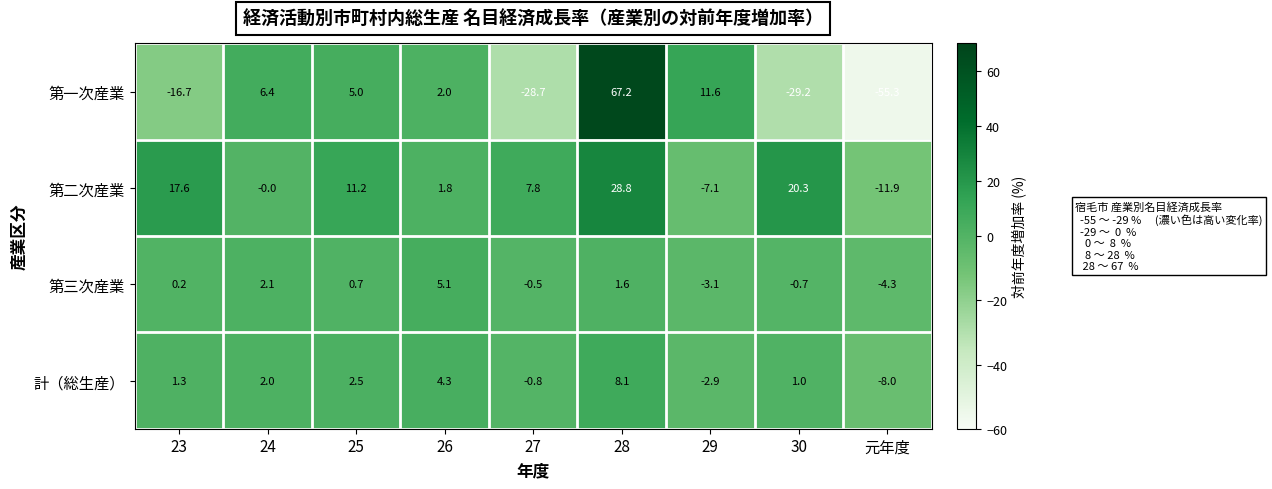

At which category is the sum across all series the highest?

28